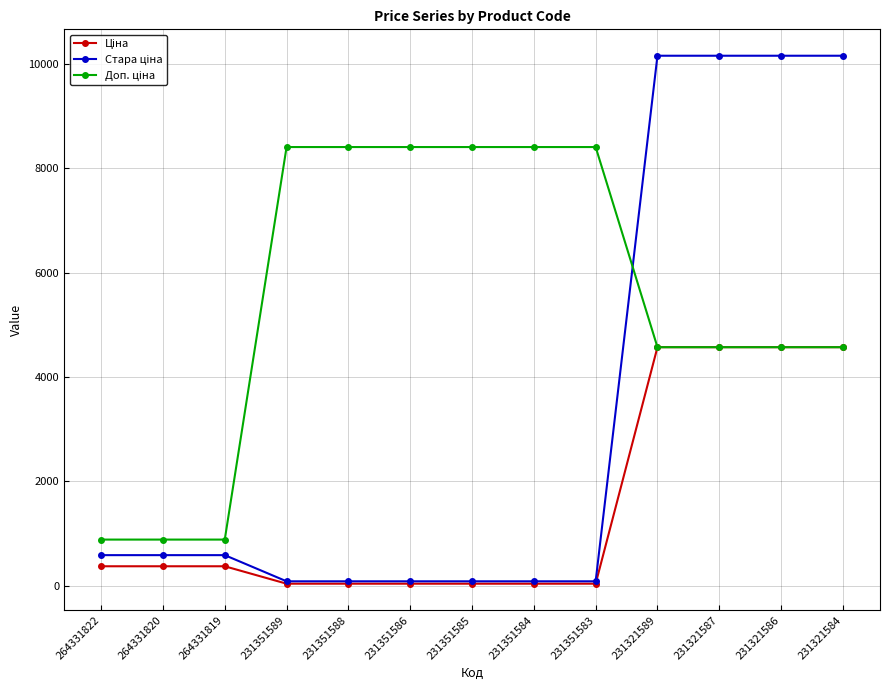

What is the difference between the highest and lowest values at 264331819?

511.6